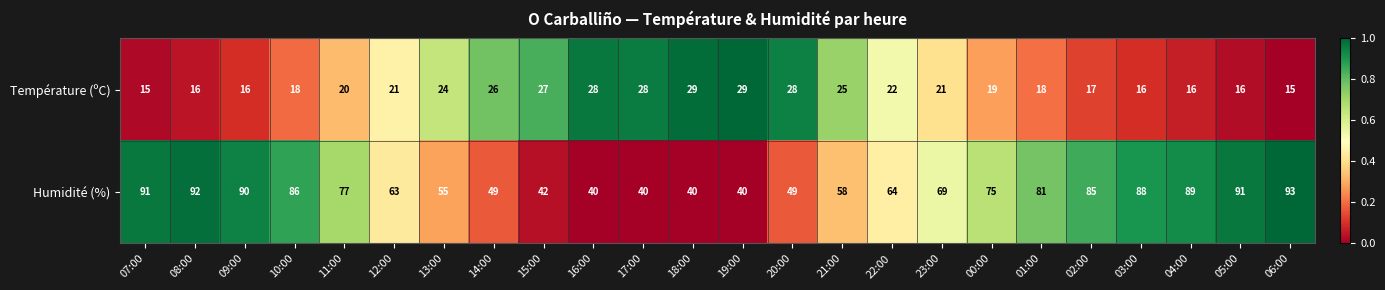

What value does the Température (ºC) series have at 17:00, to the nearest 5?

30